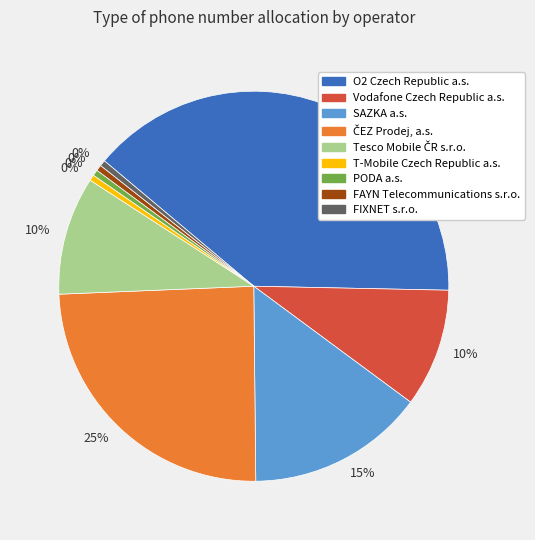

To the nearest percent, what is the average slice percentage?

11%